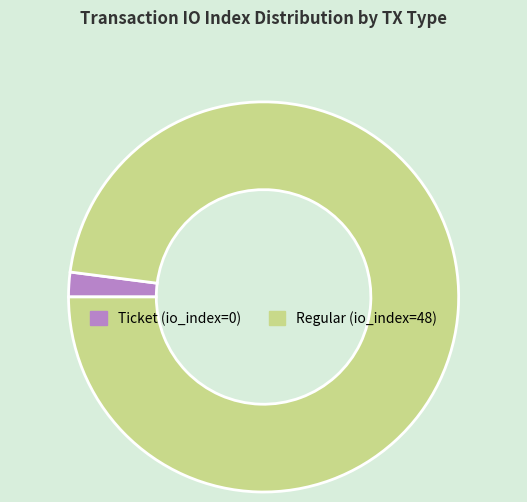

Between Regular (io_index=48) and Ticket (io_index=0), which is larger?

Regular (io_index=48)